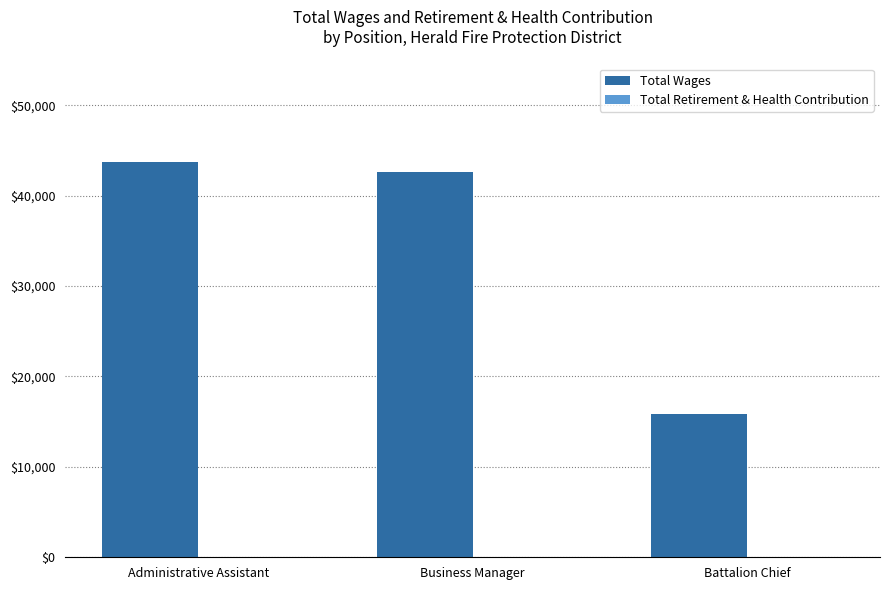

What is the ratio of the value at Battalion Chief to the value at Business Manager?

0.4